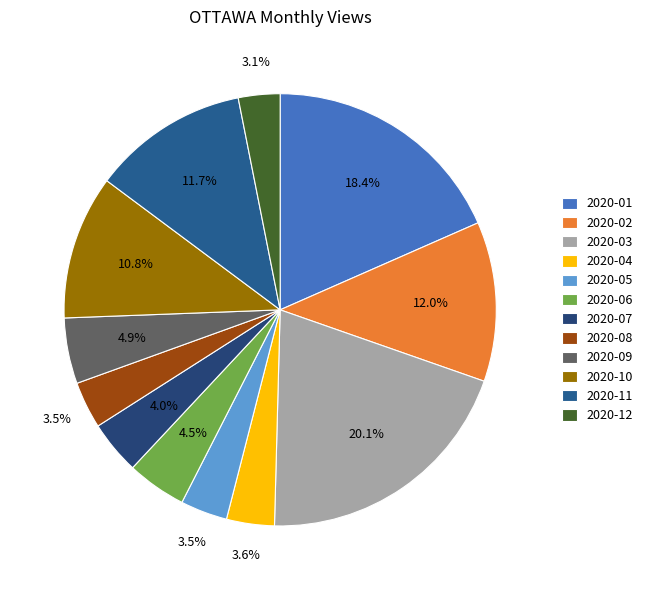

Does 2020-11 account for over 50% of the chart?

No